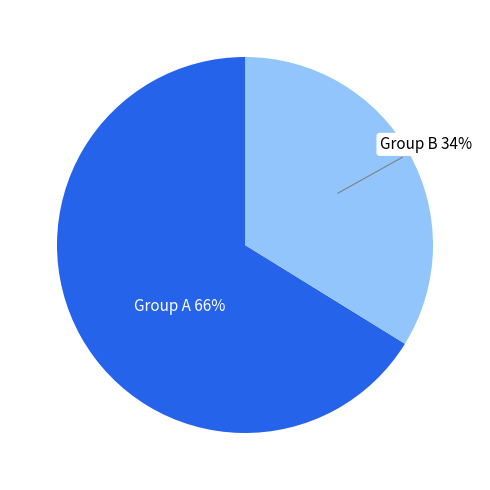

To the nearest percent, what is the average slice percentage?

50%